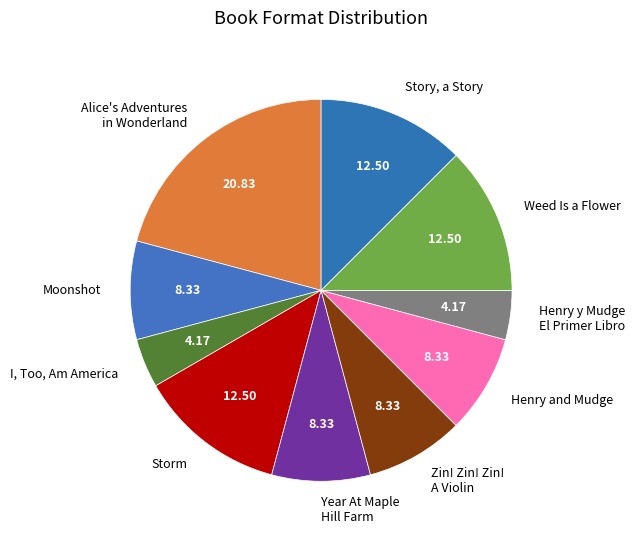

Is Storm the majority of the pie?

No